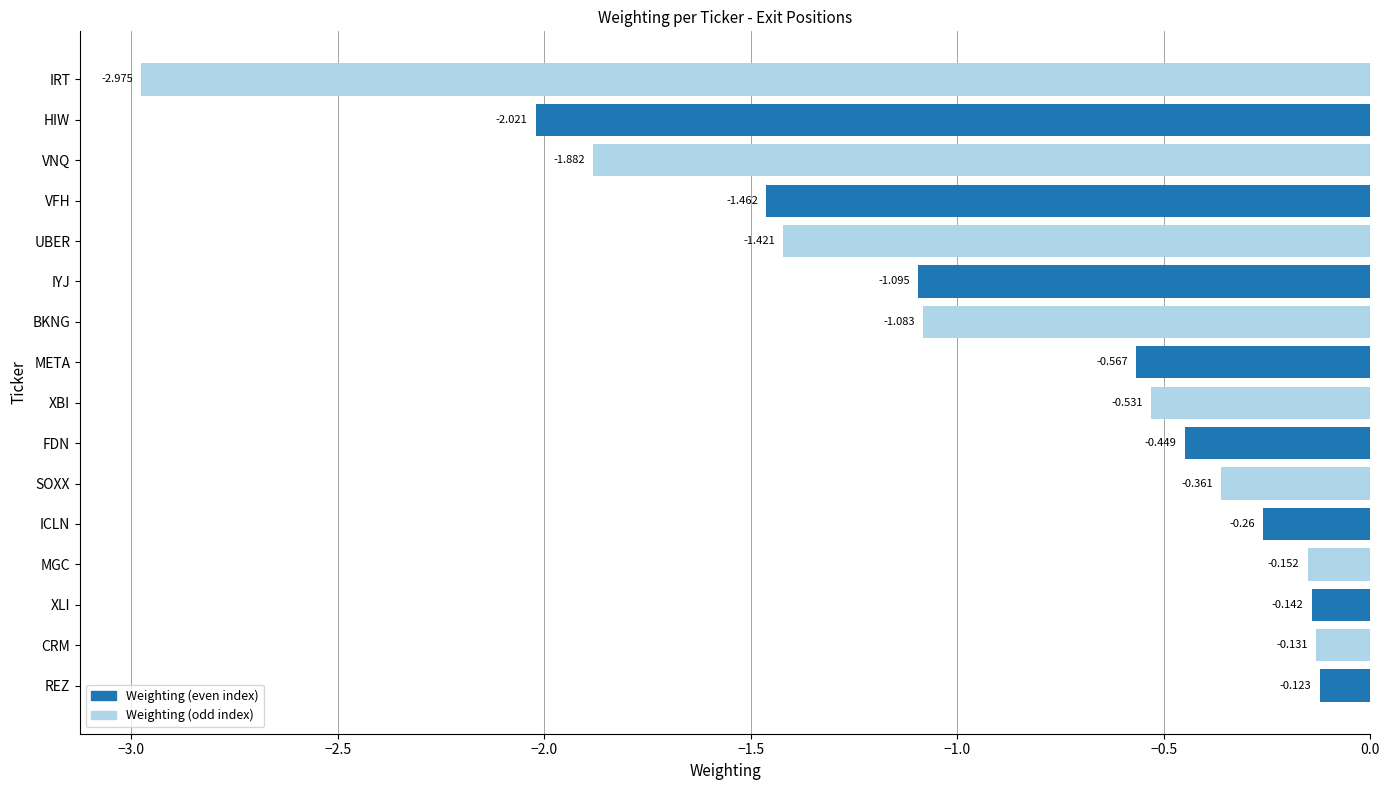

Which label corresponds to the largest value in the chart?

REZ